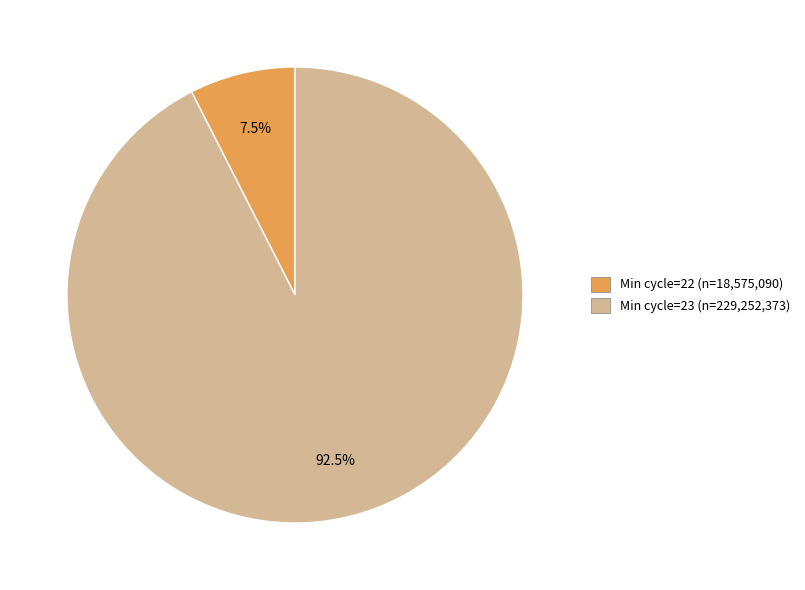

Between Min cycle=22 (n=18,575,090) and Min cycle=23 (n=229,252,373), which is larger?

Min cycle=23 (n=229,252,373)